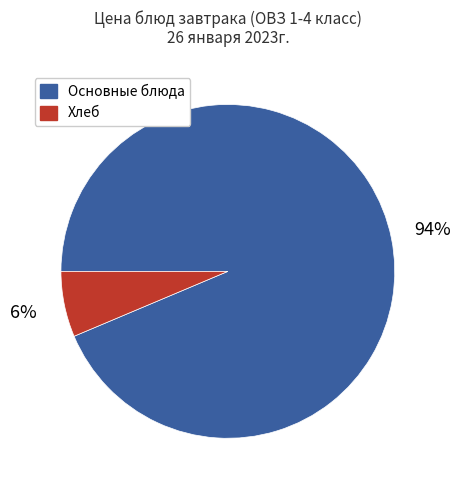

Count the number of slices in the pie.

2